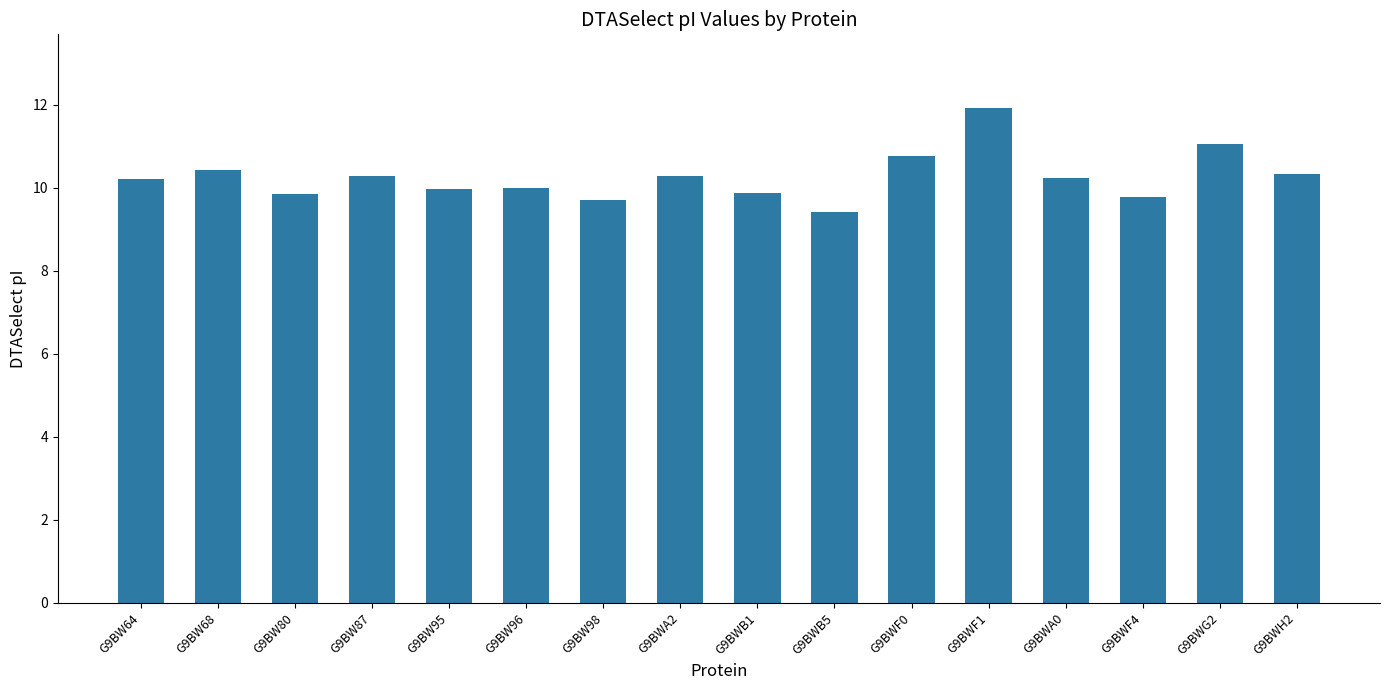

What is the label of the 7th bar from the left?

G9BW98